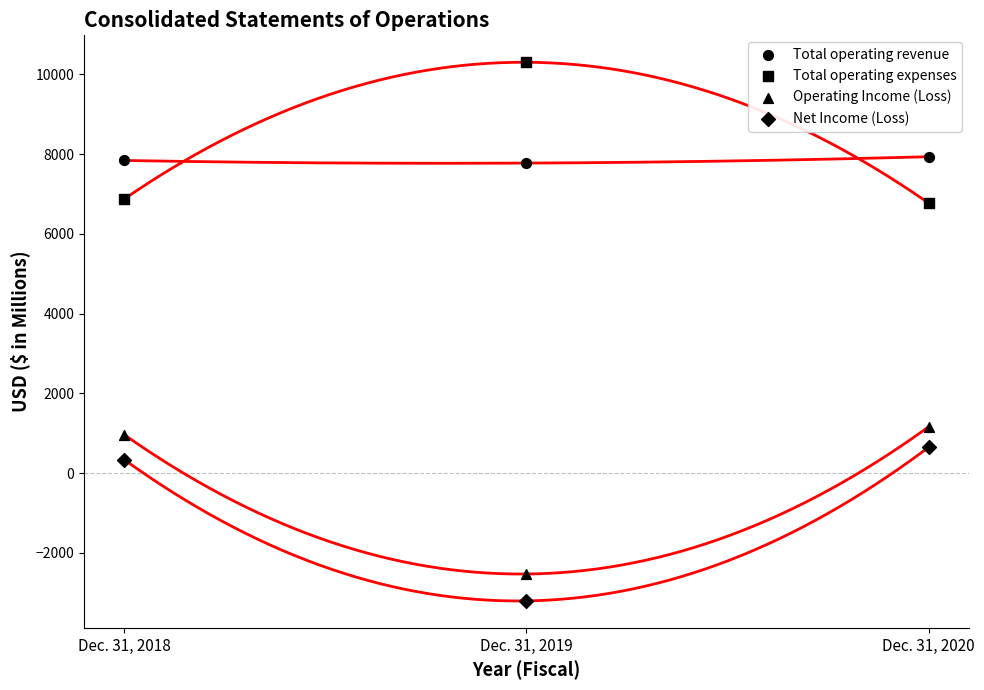

How many data points are displayed?

12